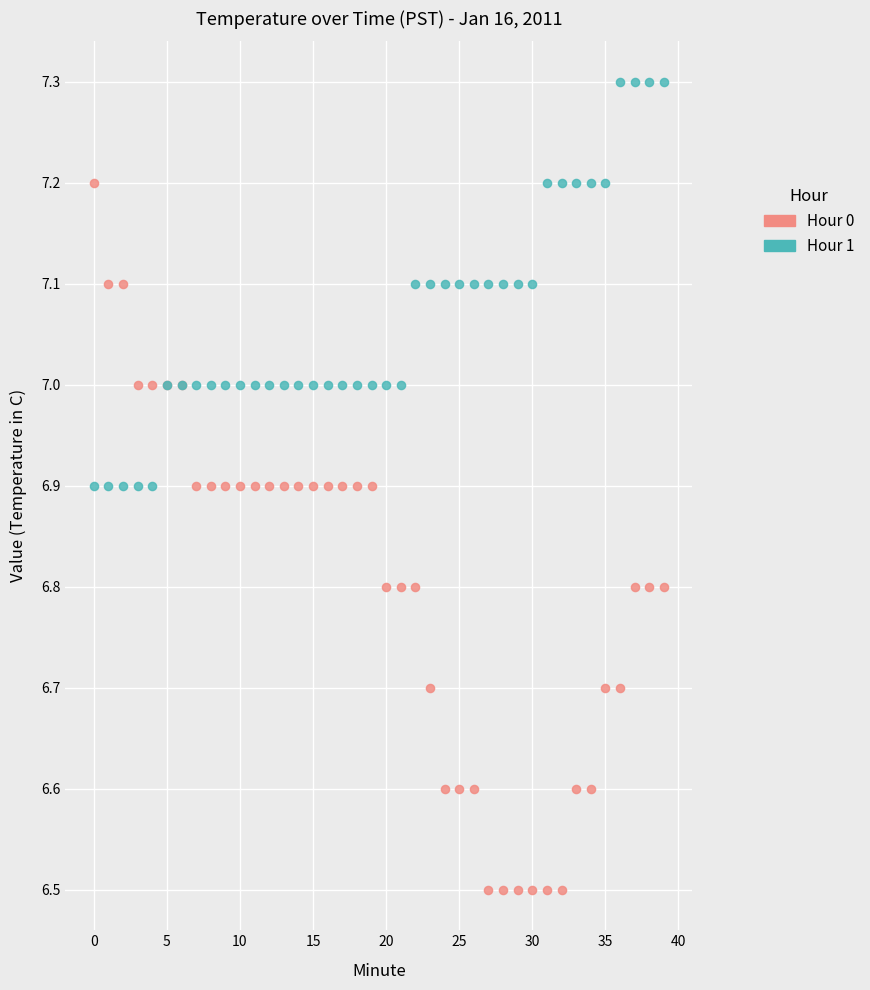

Which series has the widest spread of Y values?

Hour 0